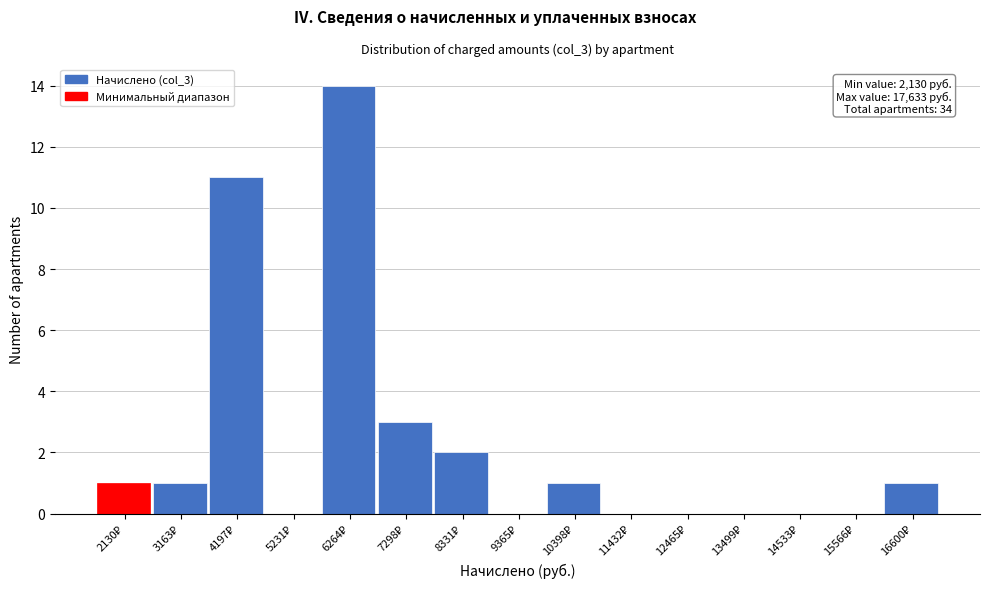

What is the sum of all values?

34